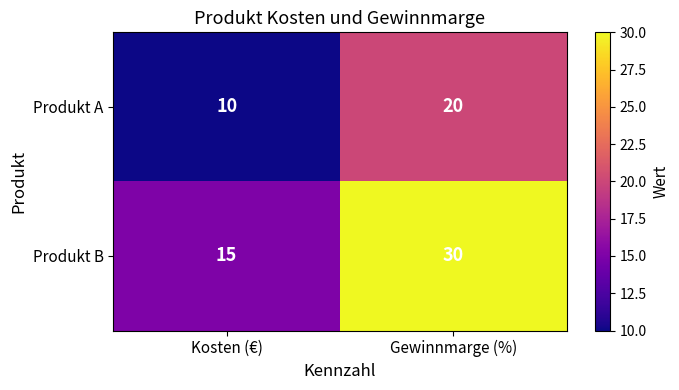

What is the minimum value shown in the chart?

10